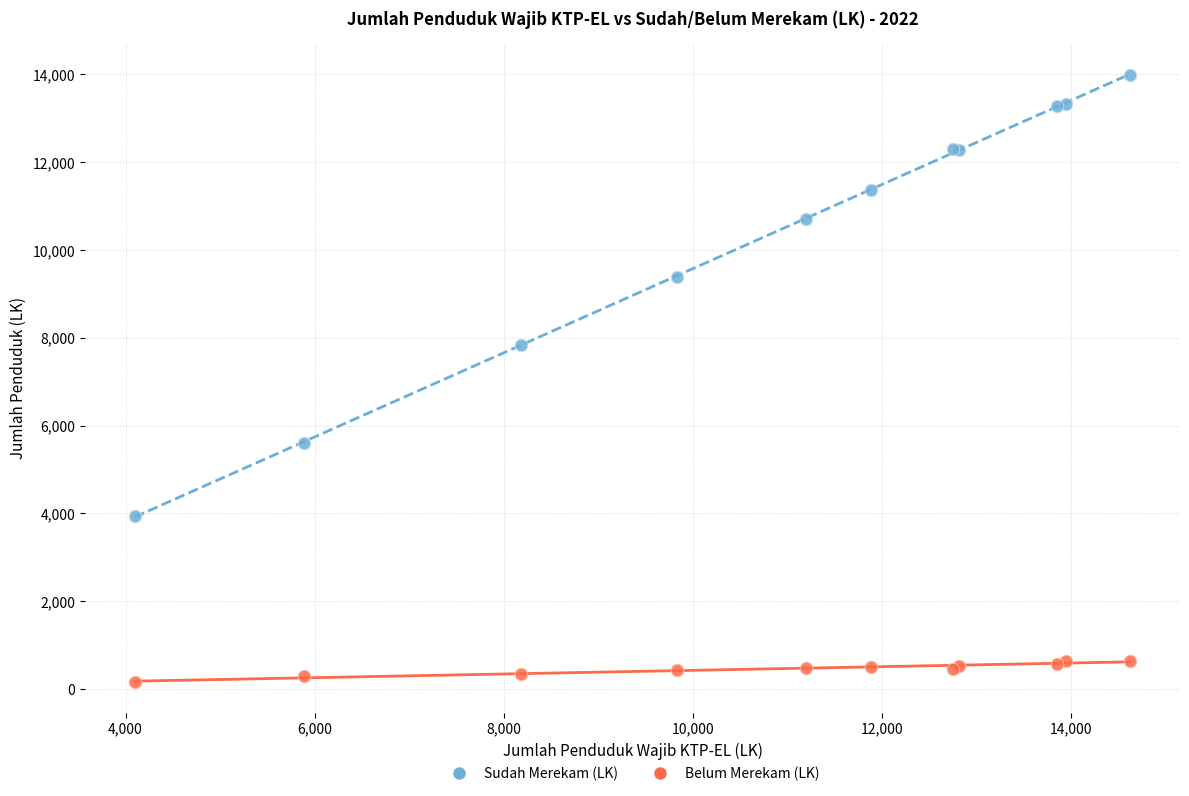

In the Sudah Merekam (LK) series, what Y value is closest to 8963?

9391